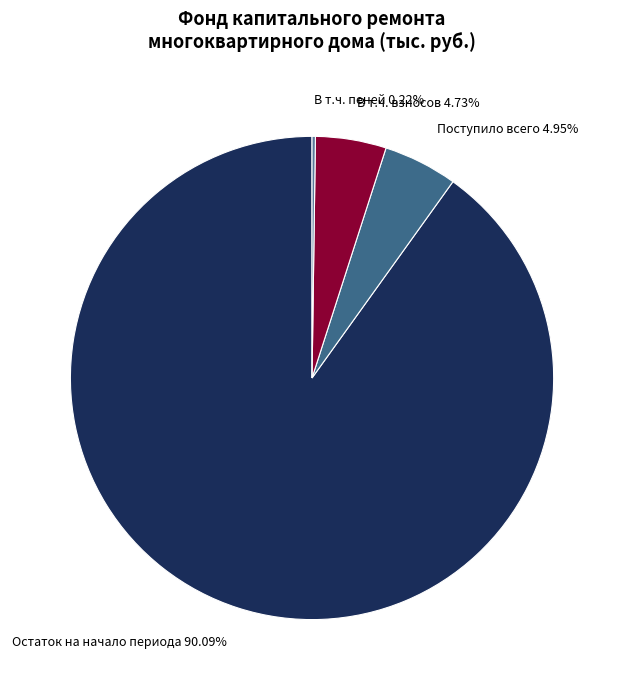

What percentage is the Остаток на начало периода slice, to the nearest percent?

90%